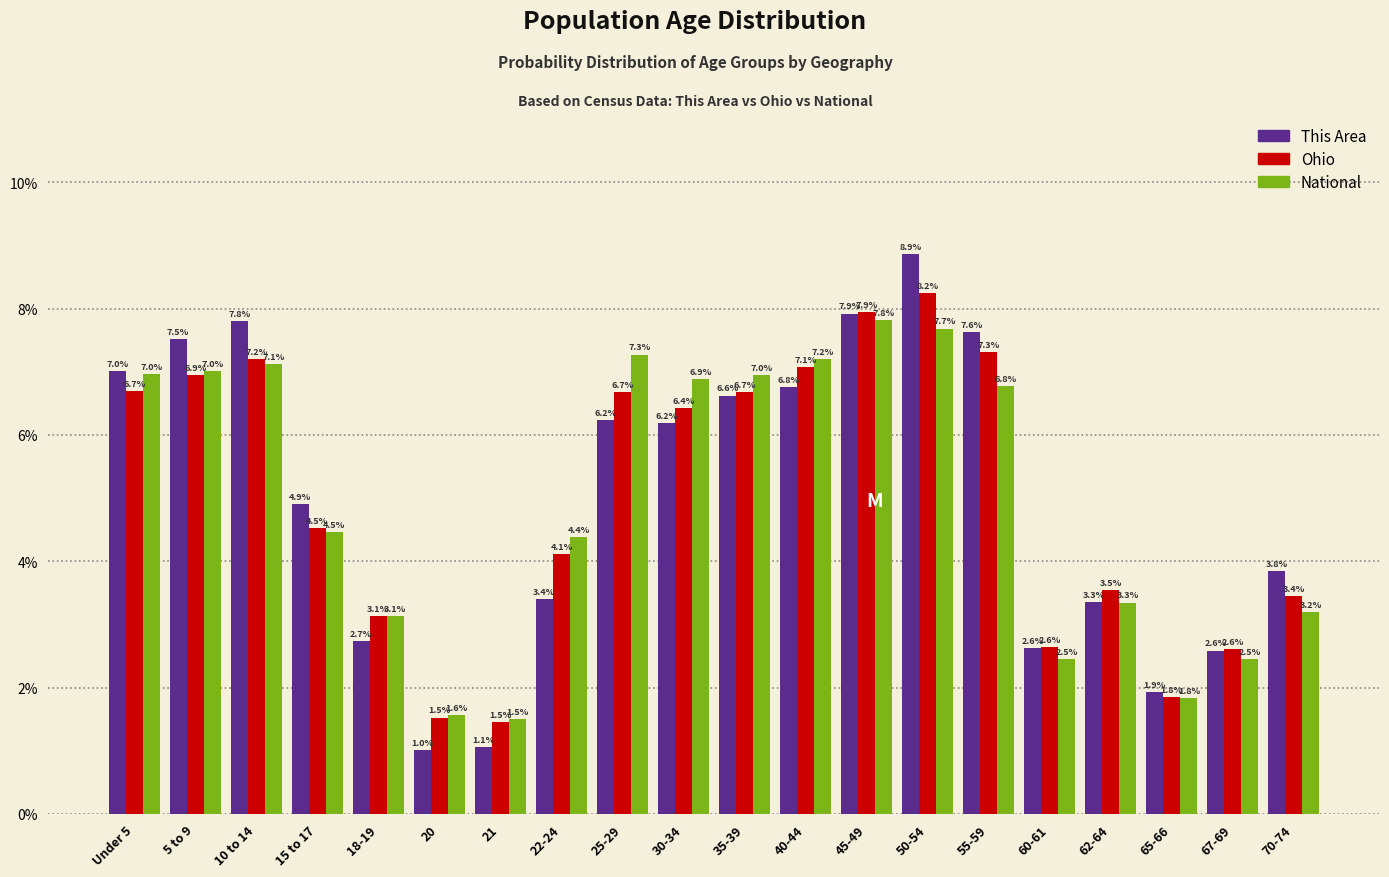

Reading left to right, transcribe all the data shown in this chart.

This Area: 7.0	7.5	7.8	4.9	2.7	1.0	1.1	3.4	6.2	6.2	6.6	6.8	7.9	8.9	7.6	2.6	3.3	1.9	2.6	3.8
Ohio: 6.7	6.9	7.2	4.5	3.1	1.5	1.5	4.1	6.7	6.4	6.7	7.1	7.9	8.2	7.3	2.6	3.5	1.8	2.6	3.4
National: 7.0	7.0	7.1	4.5	3.1	1.6	1.5	4.4	7.3	6.9	7.0	7.2	7.8	7.7	6.8	2.5	3.3	1.8	2.5	3.2